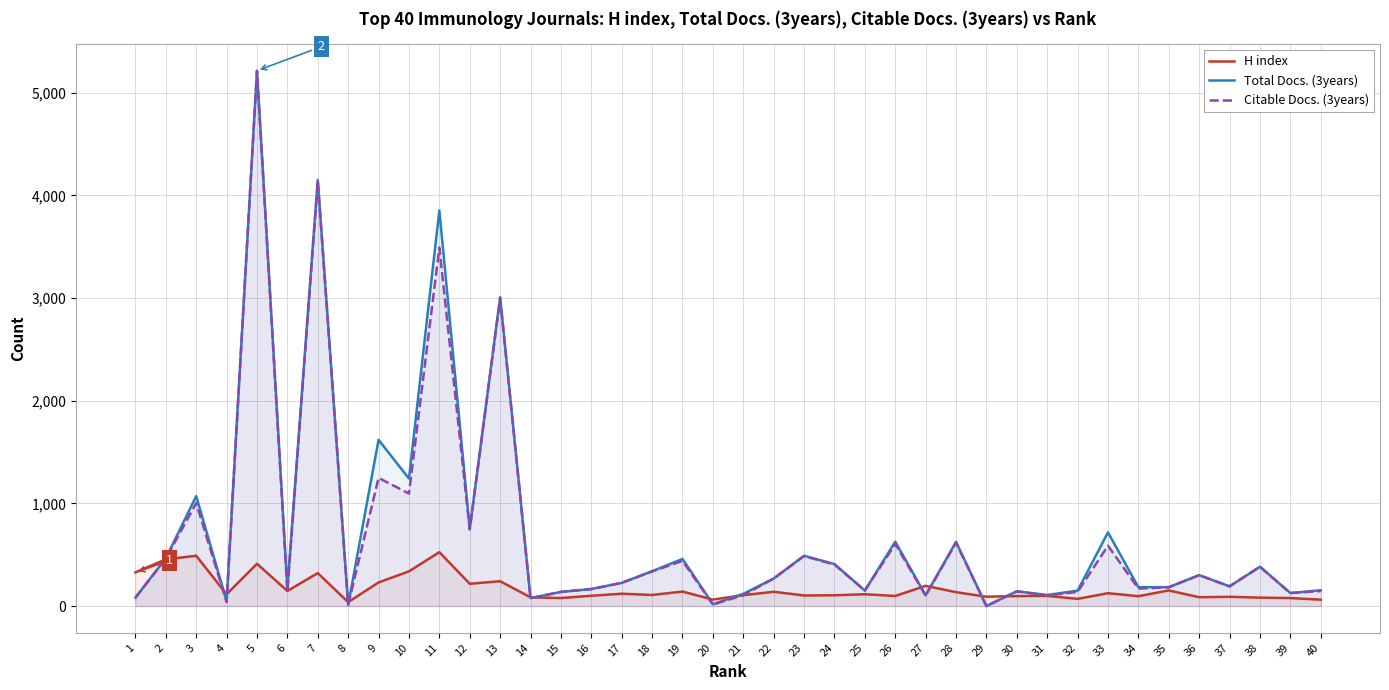

At which category is the sum across all series the highest?

5